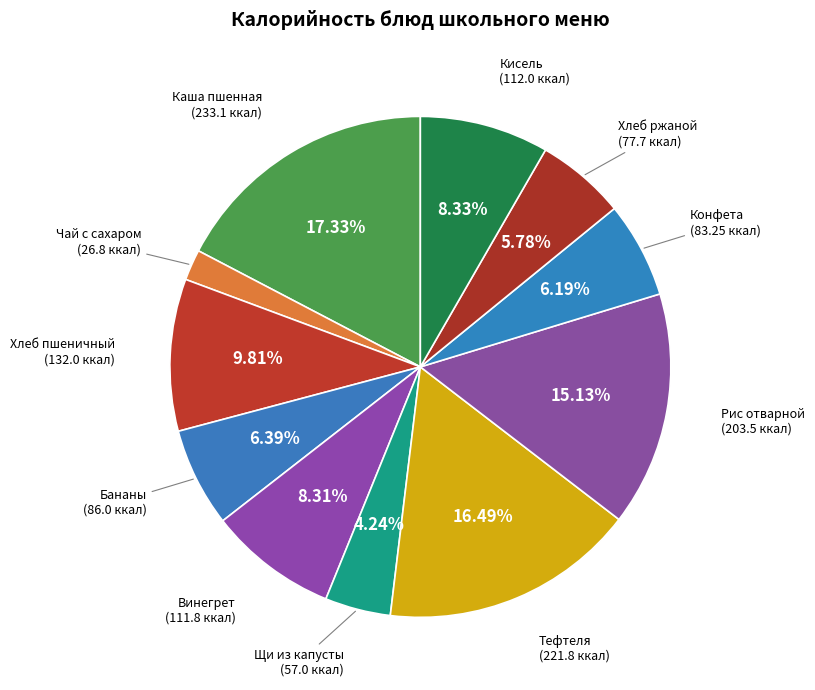

How many segments does this pie chart have?

11